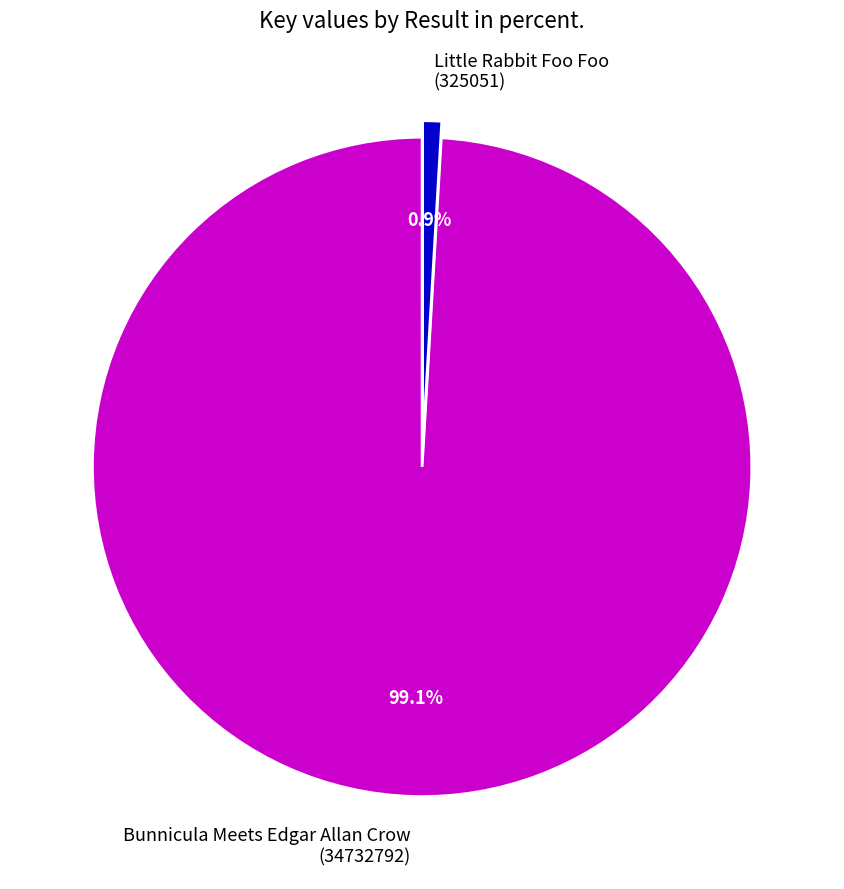

What percentage do Little Rabbit Foo Foo (325051) and Bunnicula Meets Edgar Allan Crow (34732792) together represent?

100.0%